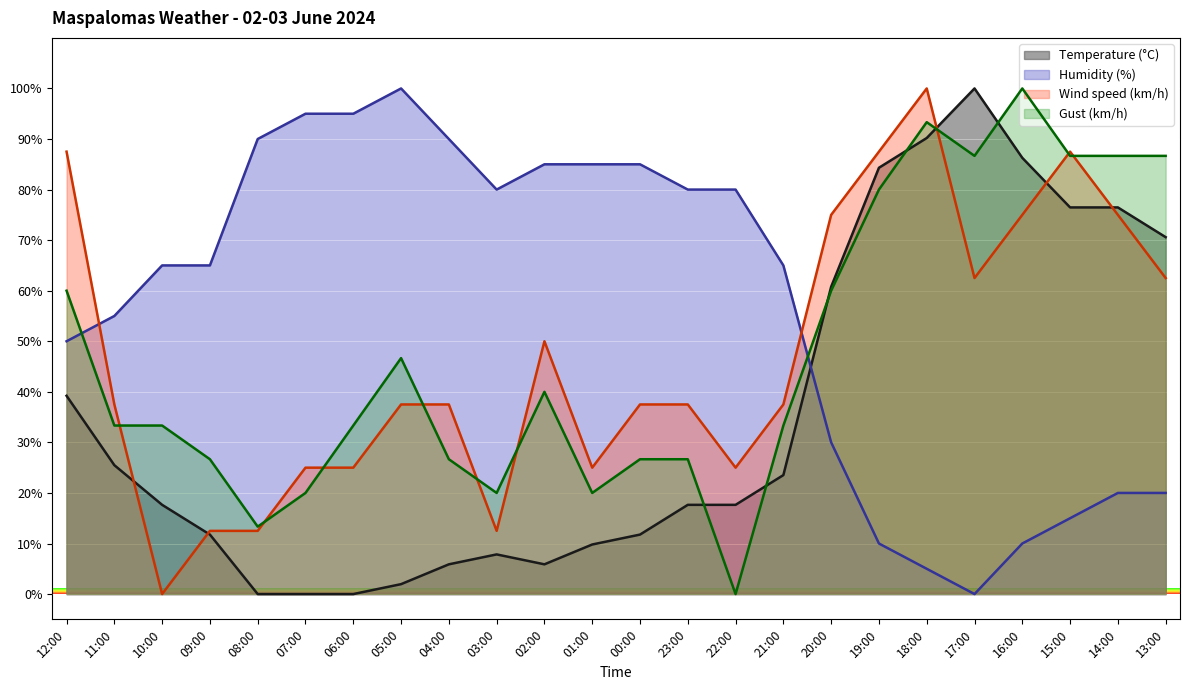

What position from the right is 23:00?

11